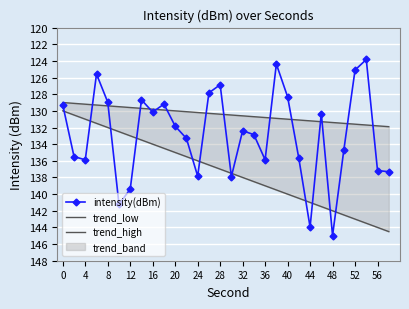

True or false: intensity(dBm) has more than 2 points higher than both neighbors.

True